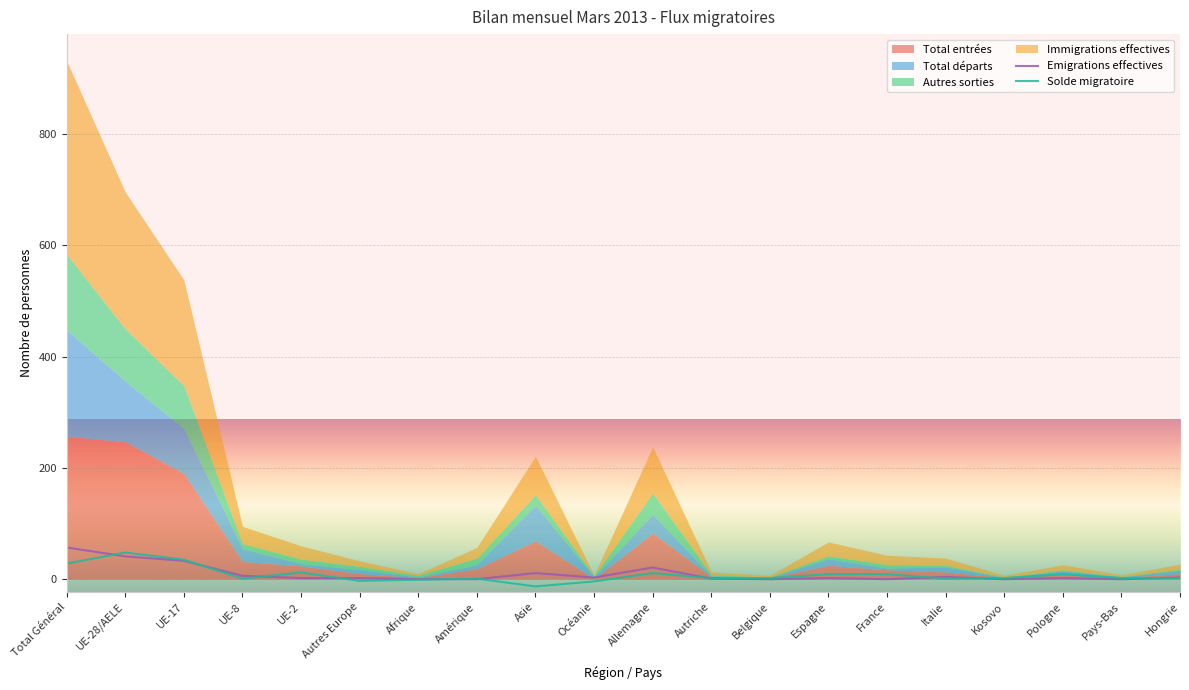

How many intersections are there between Emigrations effectives and Solde migratoire?

10